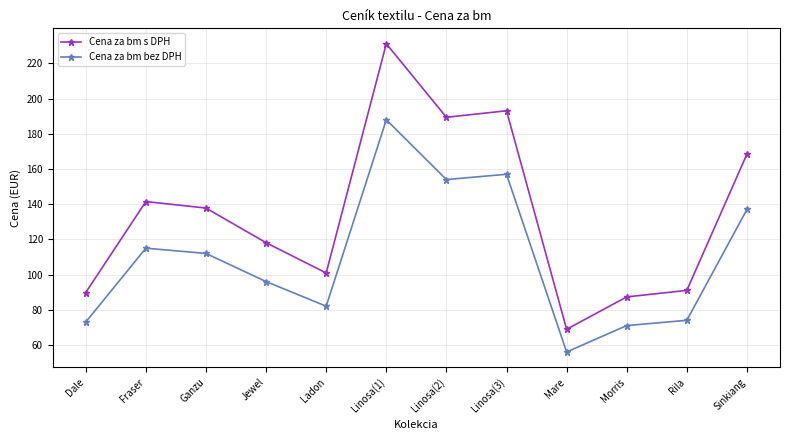

What is the label of the 3rd point from the right?

Morris